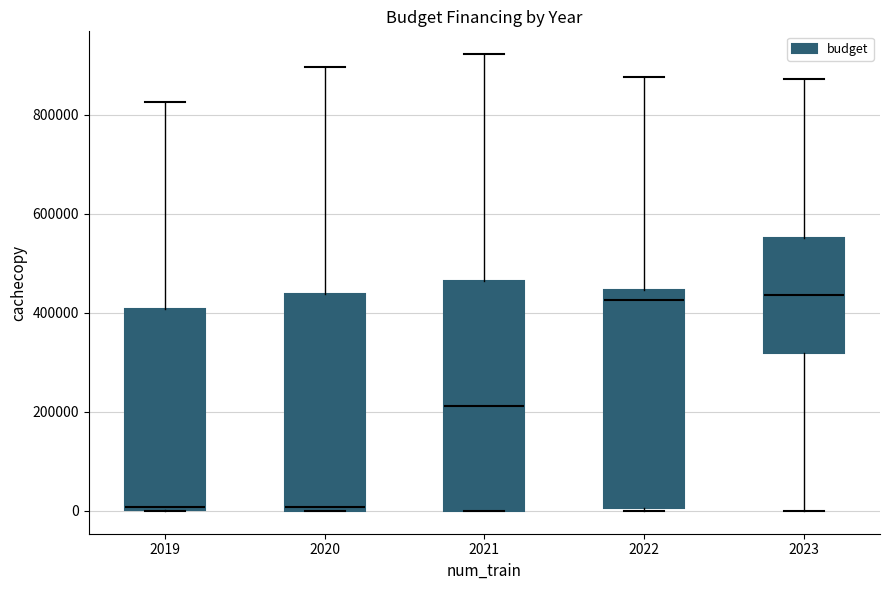

Where does the median line of the box at x = 2021 sit on the y-axis? The values are not printed on the chart, so give them approximately, as read against the axis.

220000